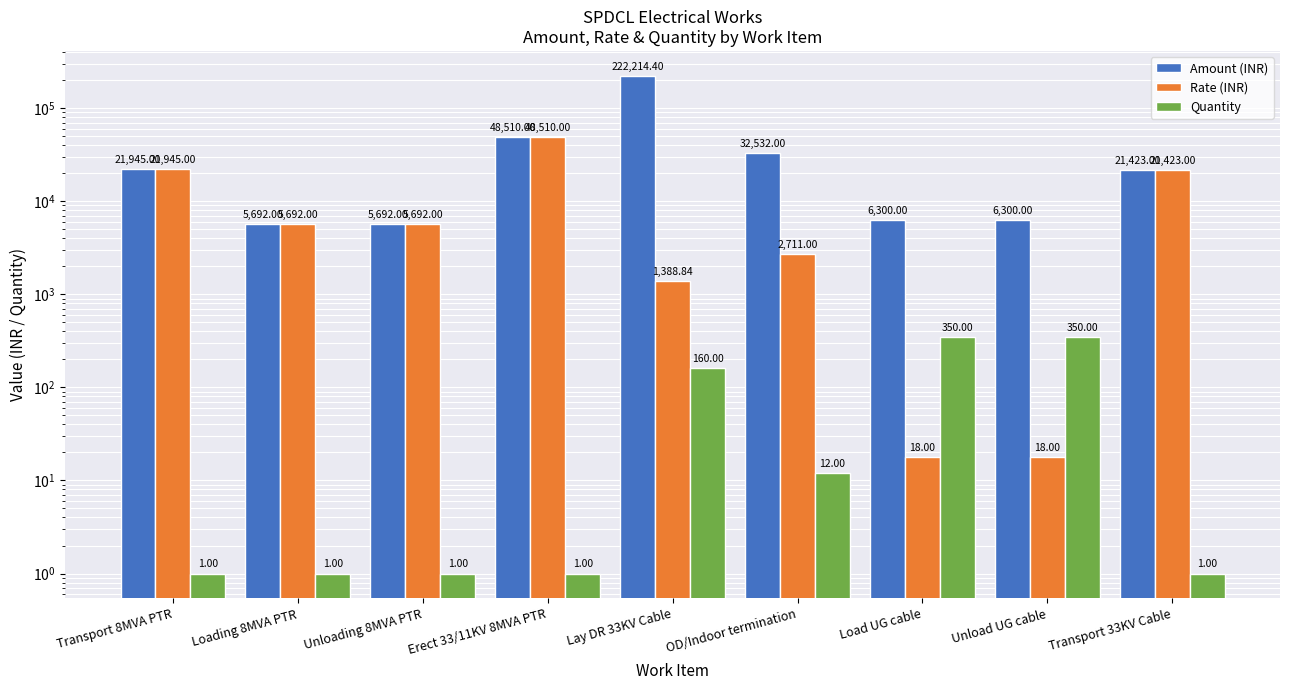

Which series has the widest spread of values?

Amount (INR)